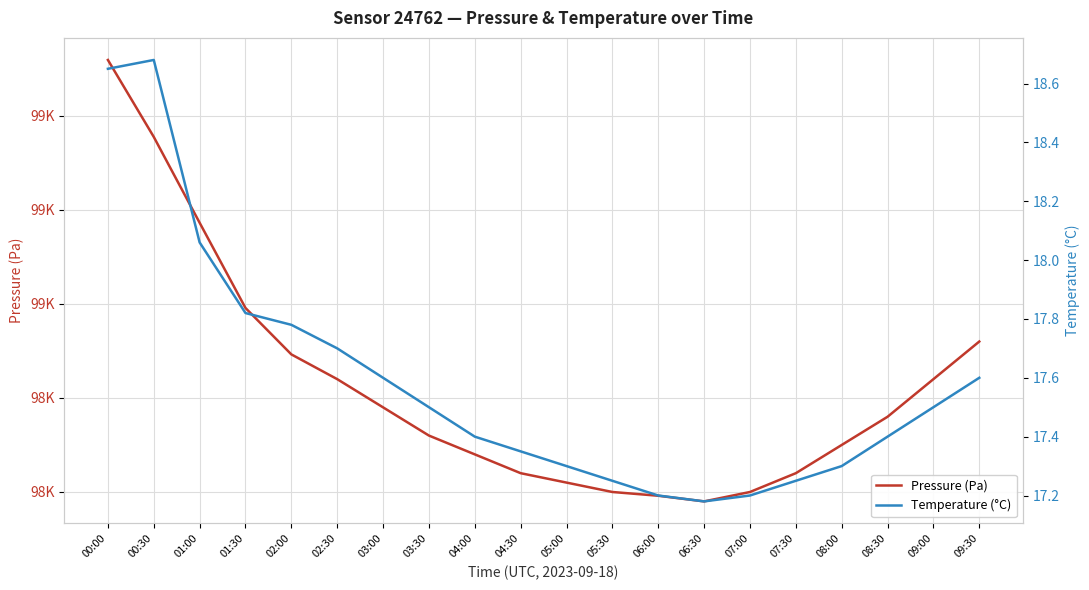

Rank the series by their average value, from lowest to highest.

temperature, pressure